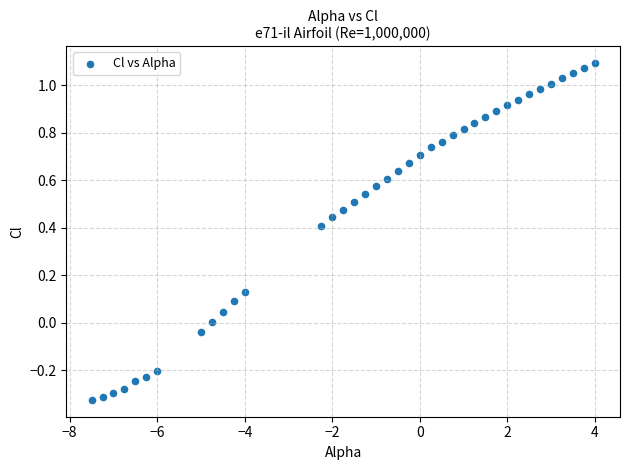

What is the range of Y values (max minus min)?

1.4